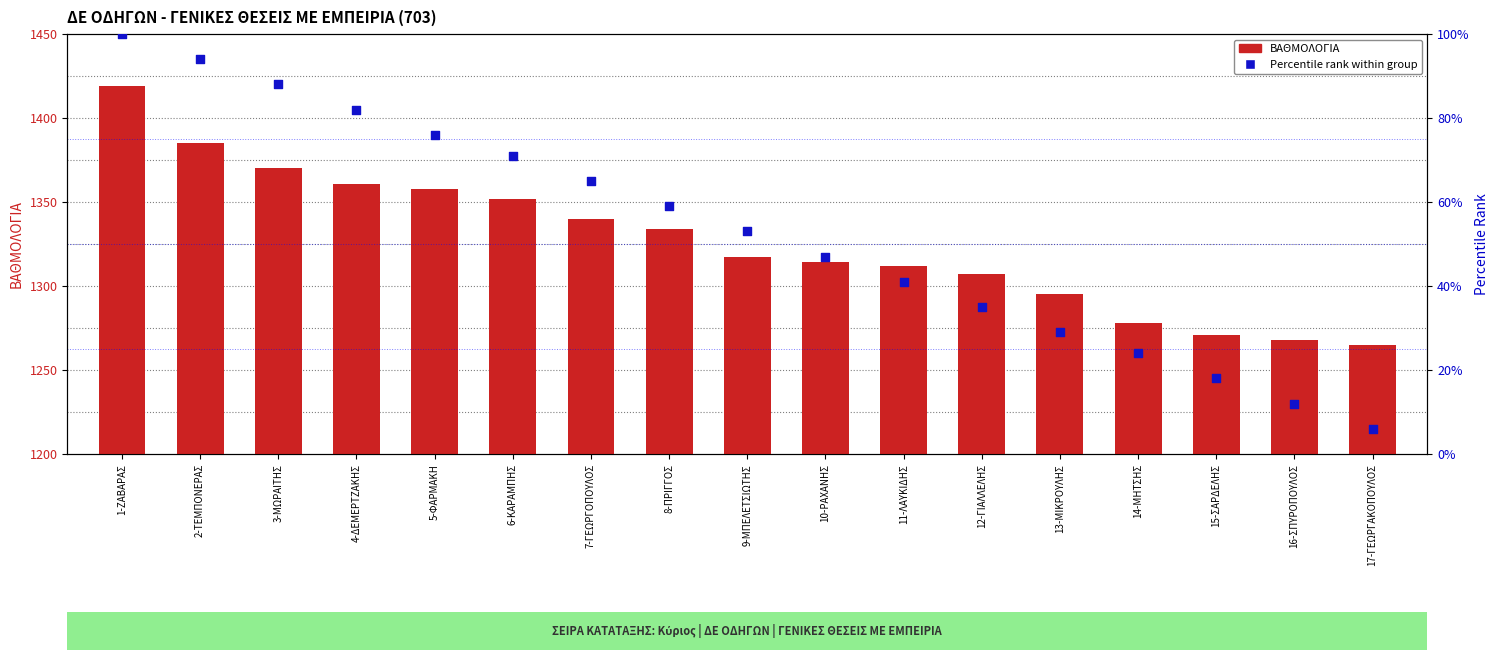

At which category is the sum across all series the highest?

1-ΖΑΒΑΡΑΣ